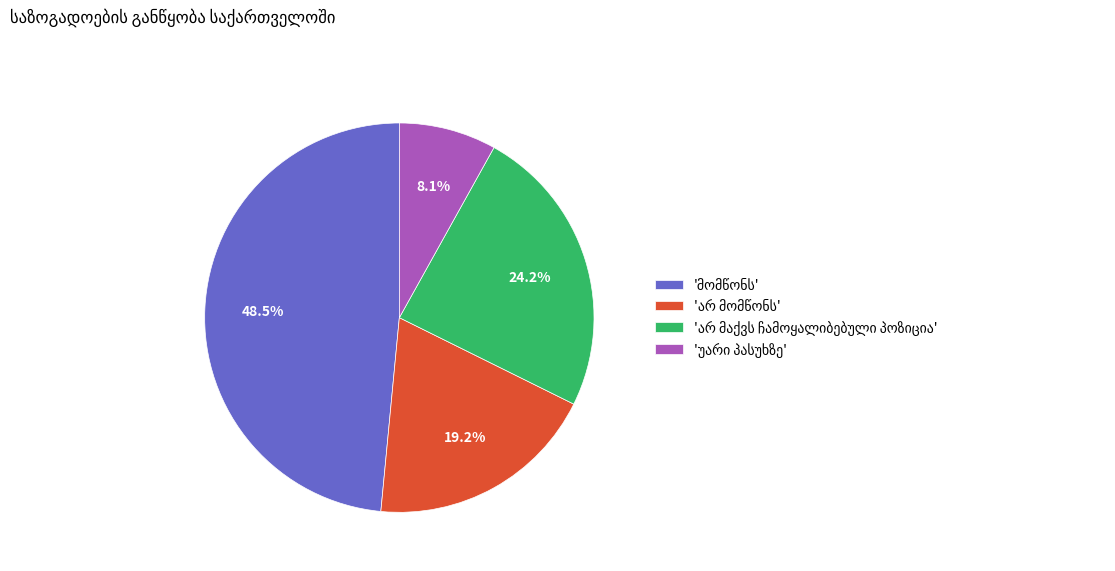

Is there any slice that represents more than half of the pie?

No